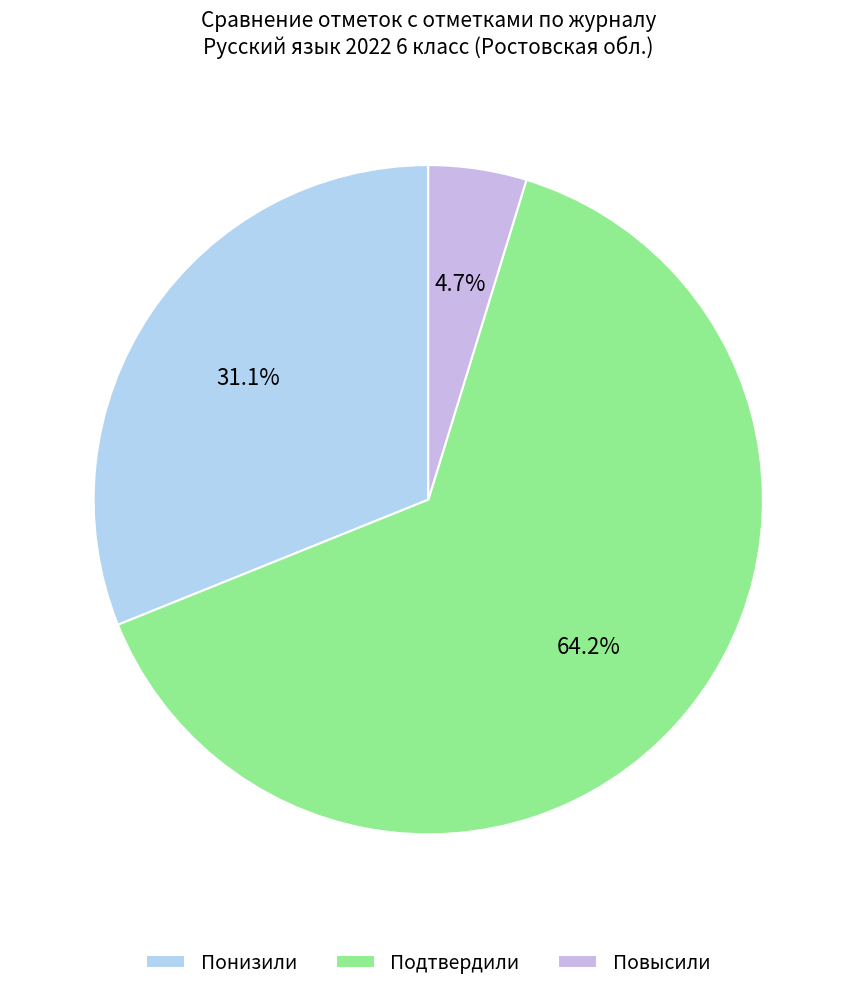

The Подтвердили slice represents 50% of the pie. True or false?

False